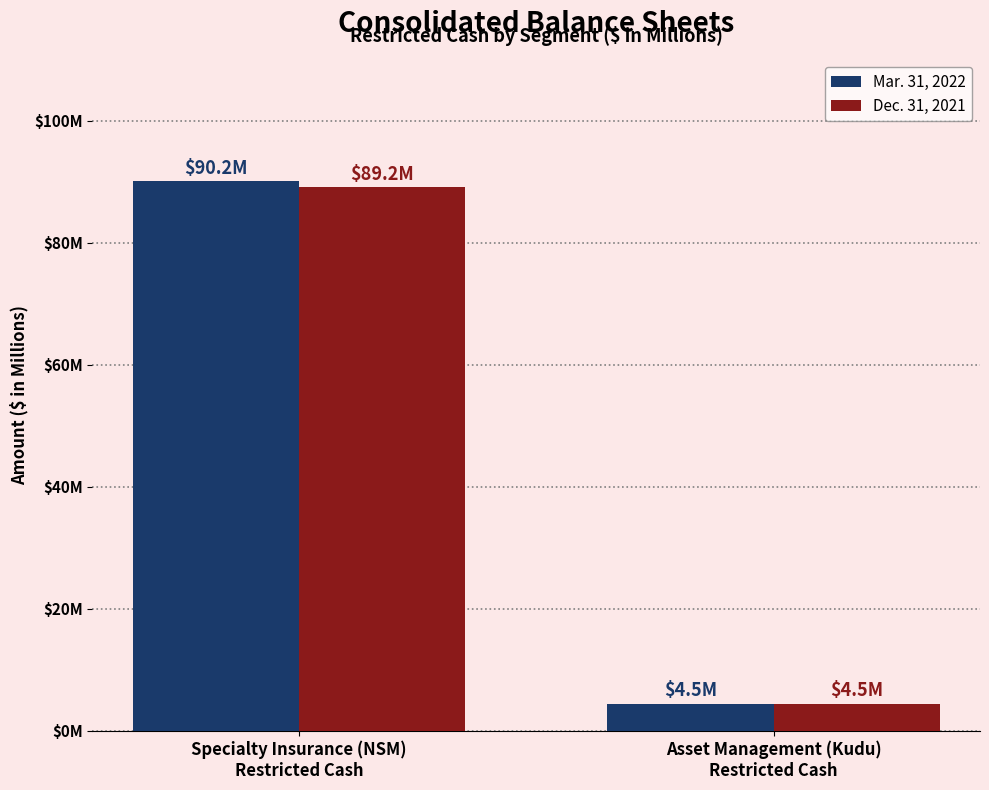

What are all the series names shown in the legend?

Mar. 31, 2022, Dec. 31, 2021